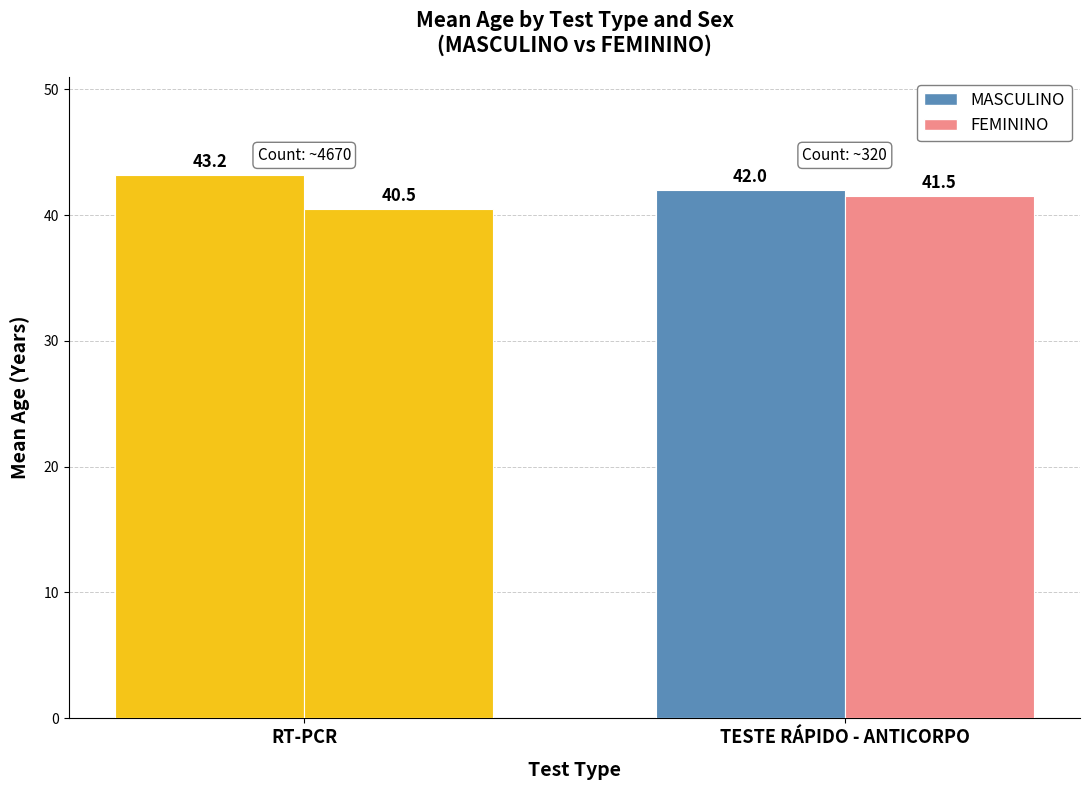

Which category has the highest value across all series?

RT-PCR